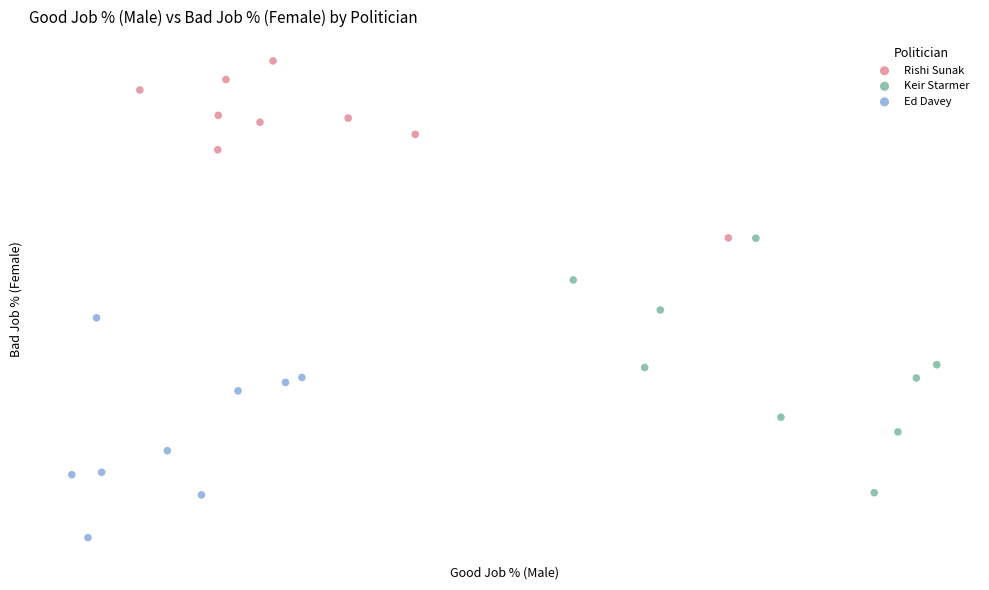

What are all the series names shown in the legend?

Rishi Sunak, Keir Starmer, Ed Davey